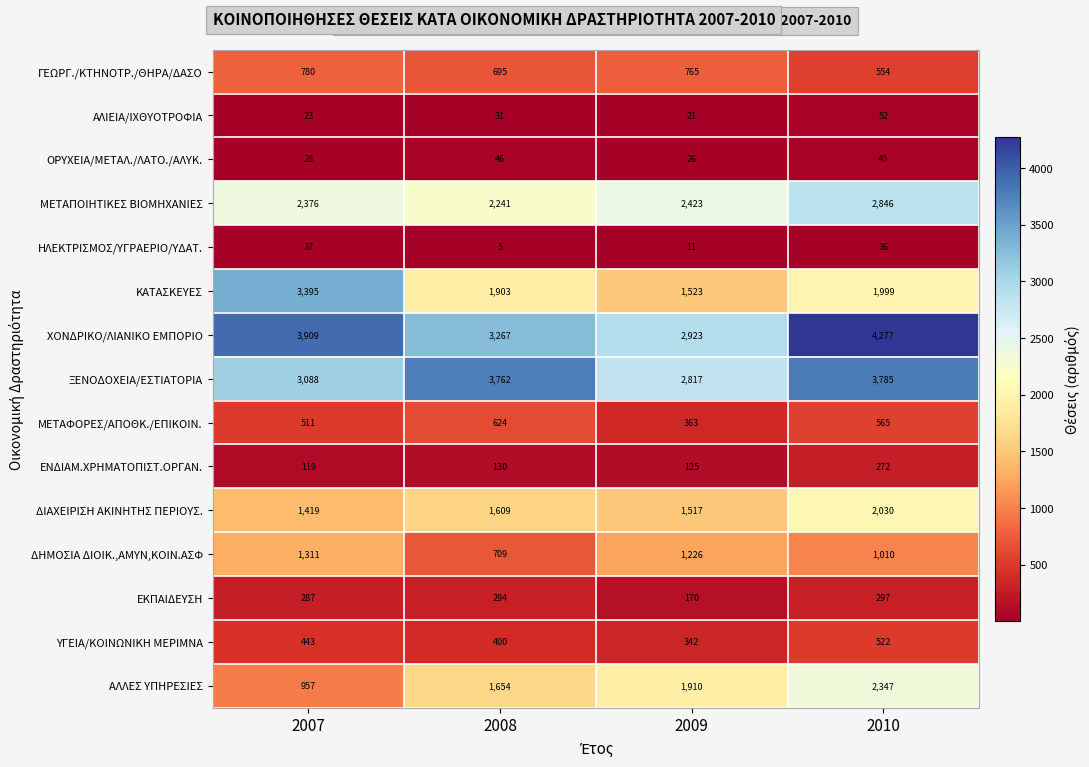

List the series in order of their peak value, highest first.

ΧΟΝΔΡΙΚΟ/ΛΙΑΝΙΚΟ ΕΜΠΟΡΙΟ, ΞΕΝΟΔΟΧΕΙΑ/ΕΣΤΙΑΤΟΡΙΑ, ΚΑΤΑΣΚΕΥΕΣ, ΜΕΤΑΠΟΙΗΤΙΚΕΣ ΒΙΟΜΗΧΑΝΙΕΣ, ΑΛΛΕΣ ΥΠΗΡΕΣΙΕΣ, ΔΙΑΧΕΙΡΙΣΗ ΑΚΙΝΗΤΗΣ ΠΕΡΙΟΥΣ., ΔΗΜΟΣΙΑ ΔΙΟΙΚ.,ΑΜΥΝ,ΚΟΙΝ.ΑΣΦ, ΓΕΩΡΓ./ΚΤΗΝΟΤΡ./ΘΗΡΑ/ΔΑΣΟ, ΜΕΤΑΦΟΡΕΣ/ΑΠΟΘΚ./ΕΠΙΚΟΙΝ., ΥΓΕΙΑ/ΚΟΙΝΩΝΙΚΗ ΜΕΡΙΜΝΑ, ΕΚΠΑΙΔΕΥΣΗ, ΕΝΔΙΑΜ.ΧΡΗΜΑΤΟΠΙΣΤ.ΟΡΓΑΝ., ΑΛΙΕΙΑ/ΙΧΘΥΟΤΡΟΦΙΑ, ΟΡΥΧΕΙΑ/ΜΕΤΑΛ./ΛΑΤΟ./ΑΛΥΚ., ΗΛΕΚΤΡΙΣΜΟΣ/ΥΓΡΑΕΡΙΟ/ΥΔΑΤ.